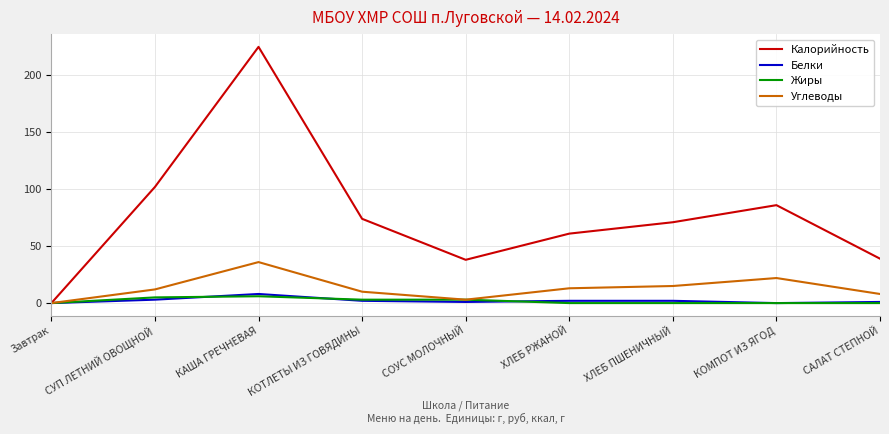

What is the difference between the highest and lowest values at ХЛЕБ РЖАНОЙ?

61